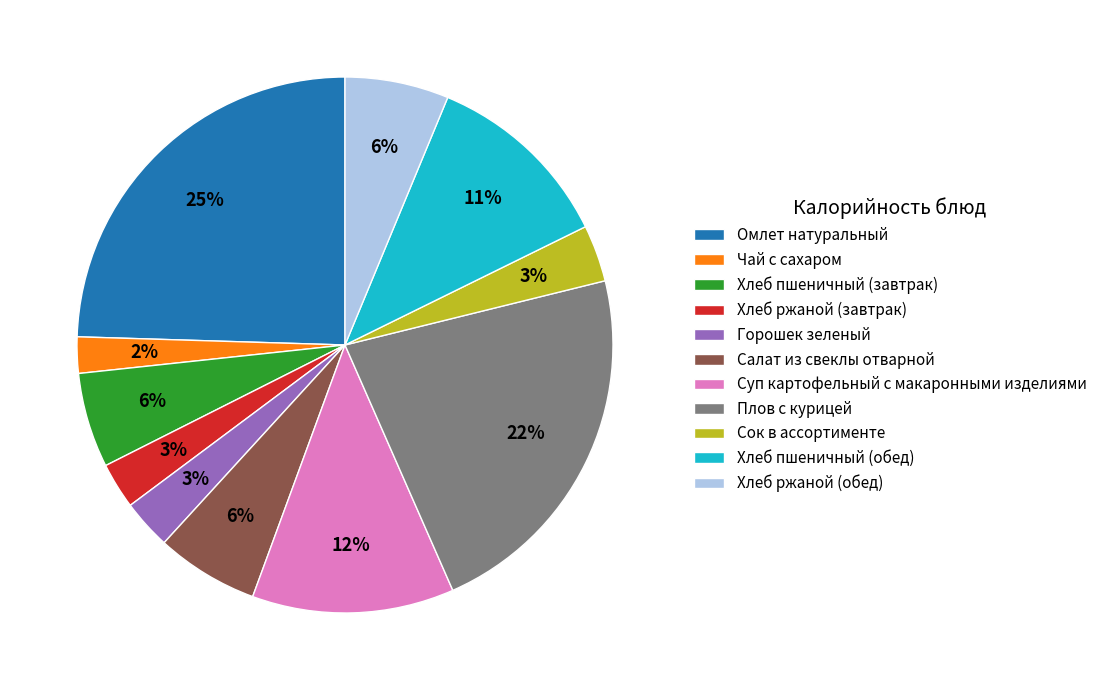

Which category has the biggest portion of the pie?

Омлет натуральный